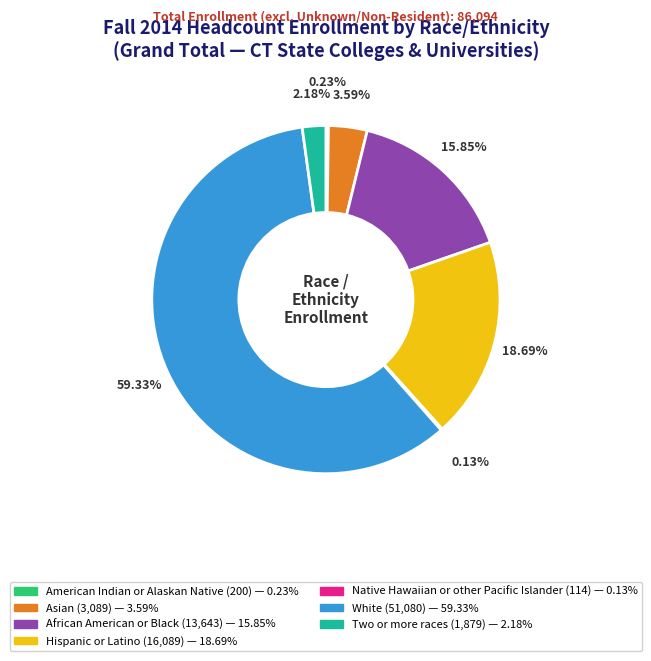

Between Asian and Two or more races, which is larger?

Asian